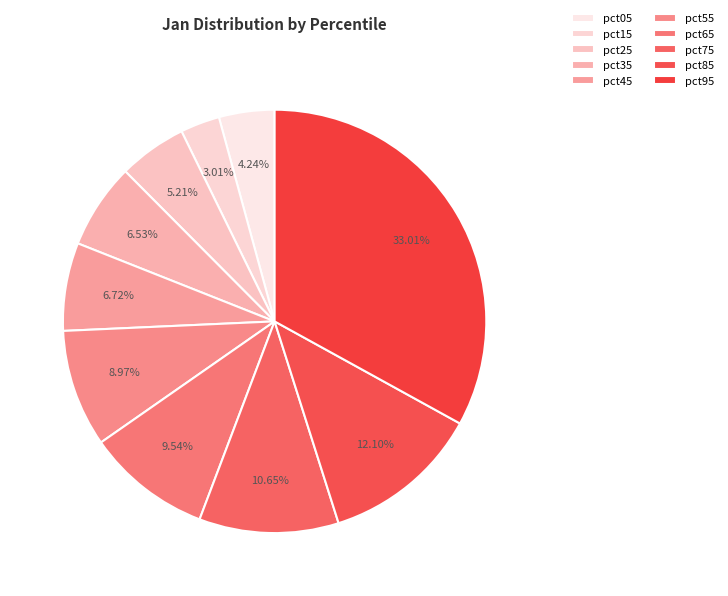

Count the number of slices in the pie.

10